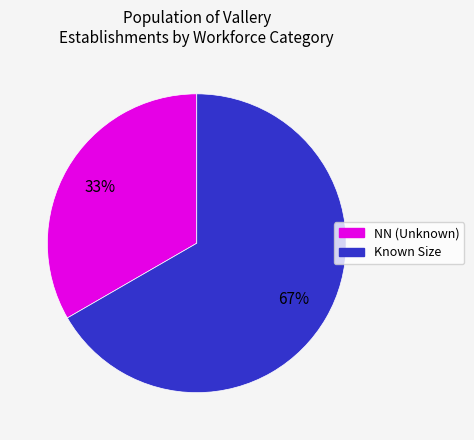

To the nearest percent, what is the average slice percentage?

50%